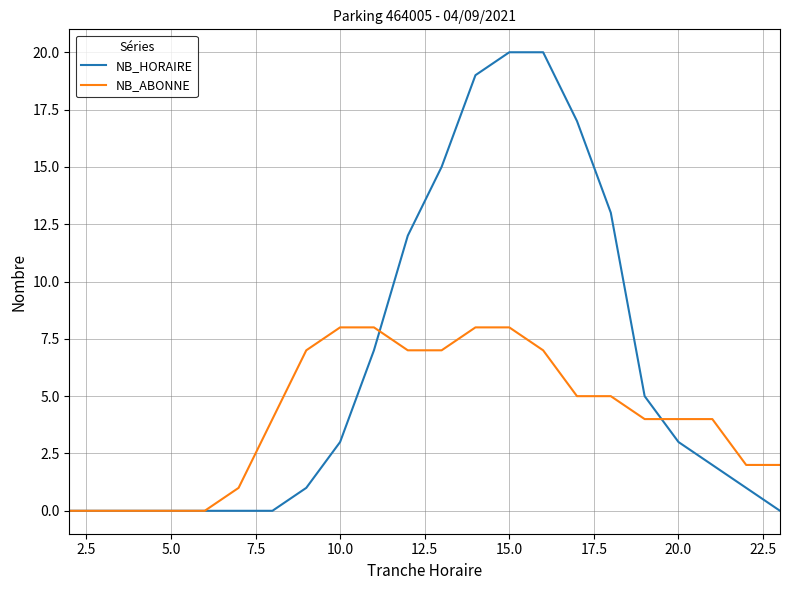

Is this an area chart (filled region under the line)?

No